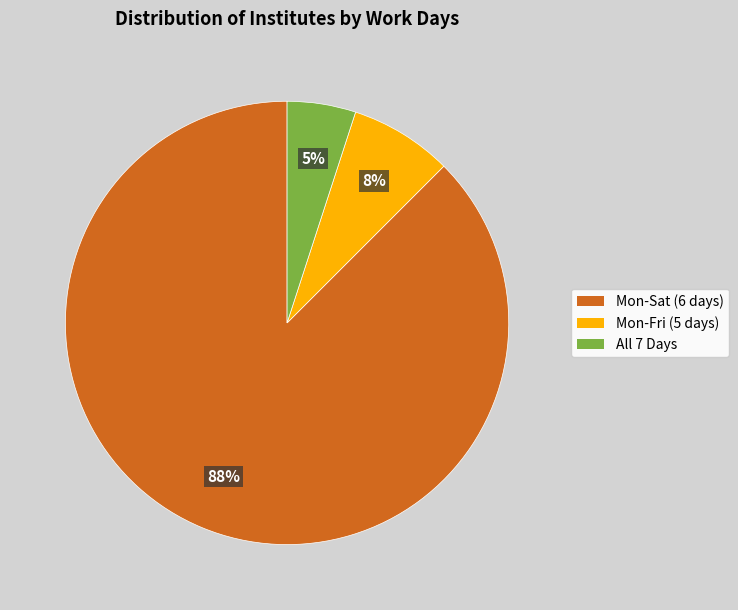

Is there a majority slice in this chart?

Yes